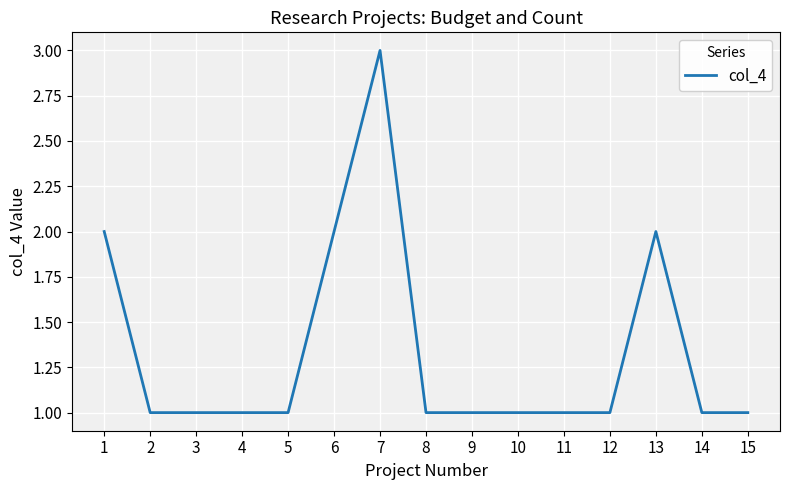

What is the ratio of the value at 1 to the value at 11?

2.0